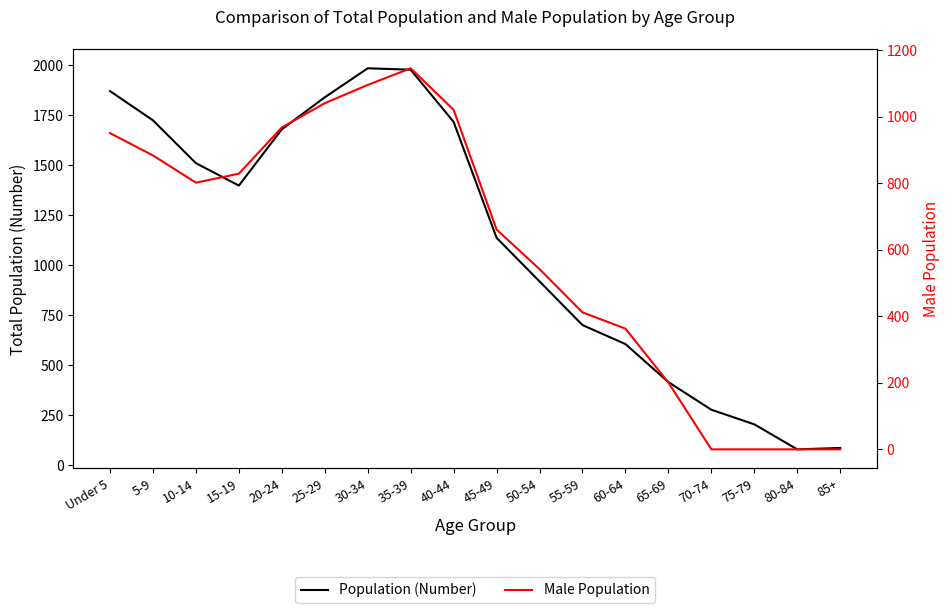

At which category does Population (Number) reach its first local valley?

15-19